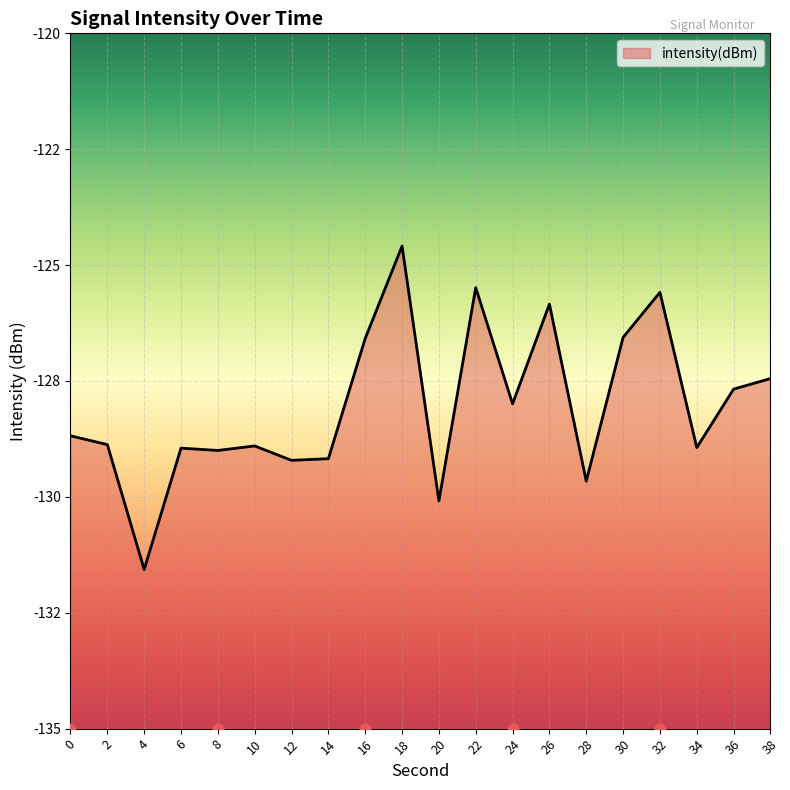

What is the change in value from 14 to 20?

-0.9